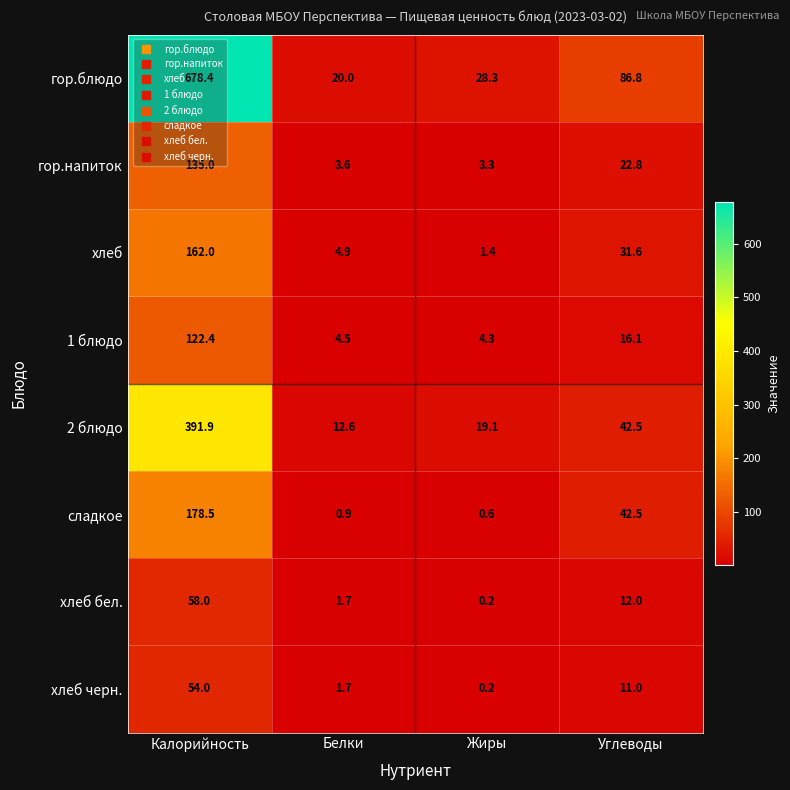

What is the difference between the highest and lowest values at Жиры?

28.1